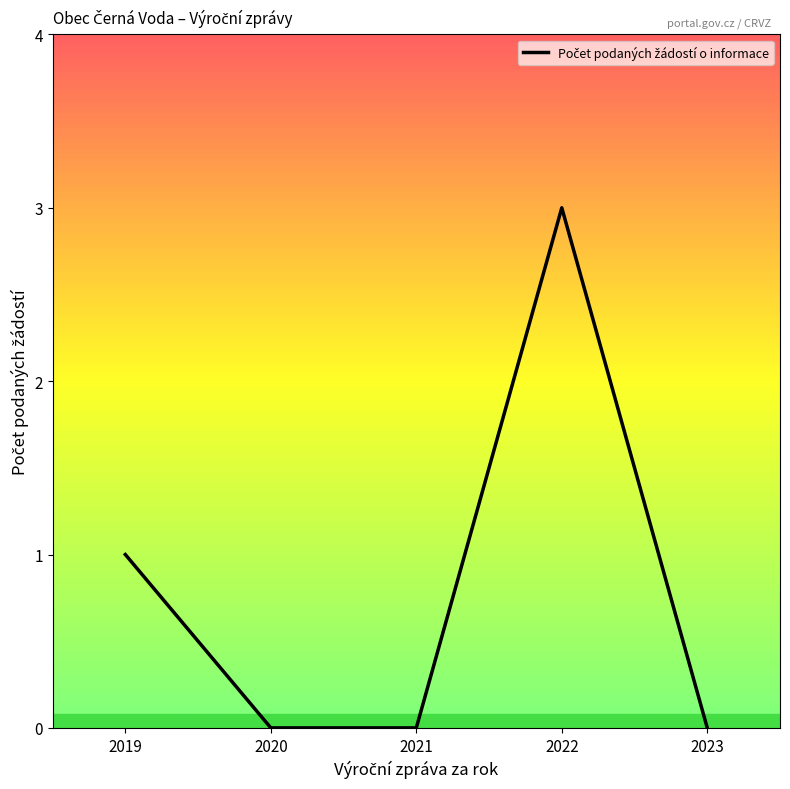

The value at 2022 is 3. True or false?

True